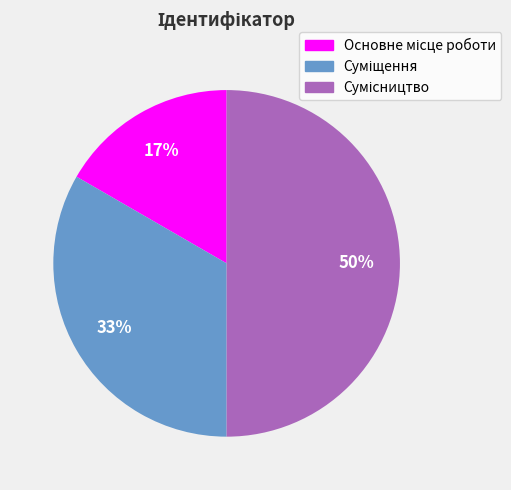

To the nearest percent, what is the average slice percentage?

33%